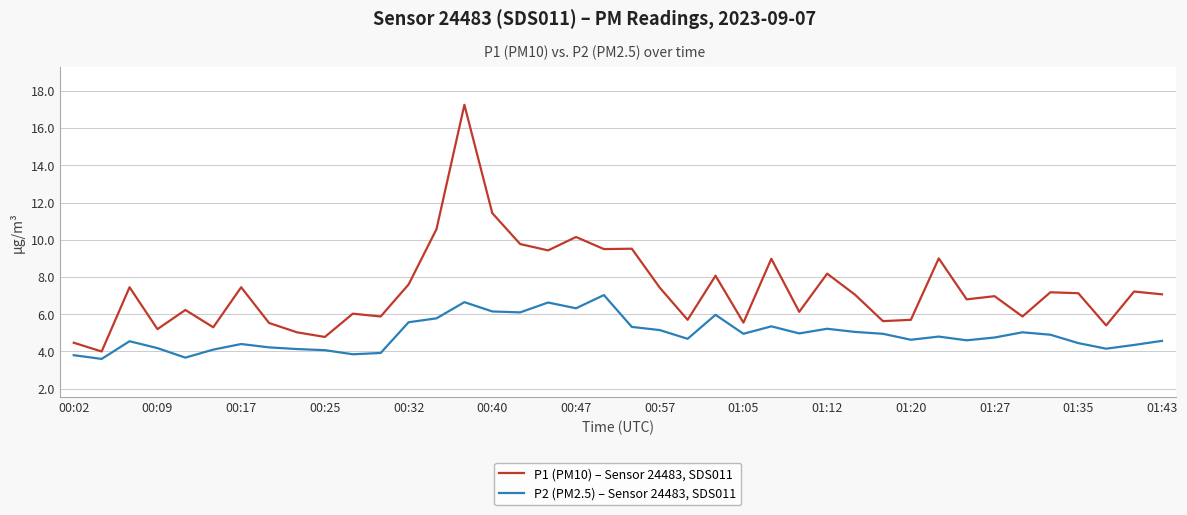

List the series in order of their peak value, lowest first.

P2 (PM2.5) – Sensor 24483, SDS011, P1 (PM10) – Sensor 24483, SDS011